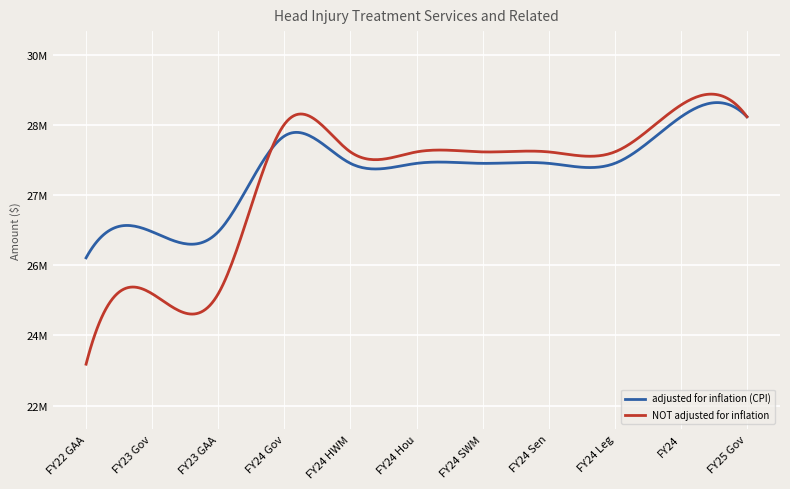

List the series in order of their overall mean, lowest first.

NOT adjusted for inflation, adjusted for inflation (CPI)